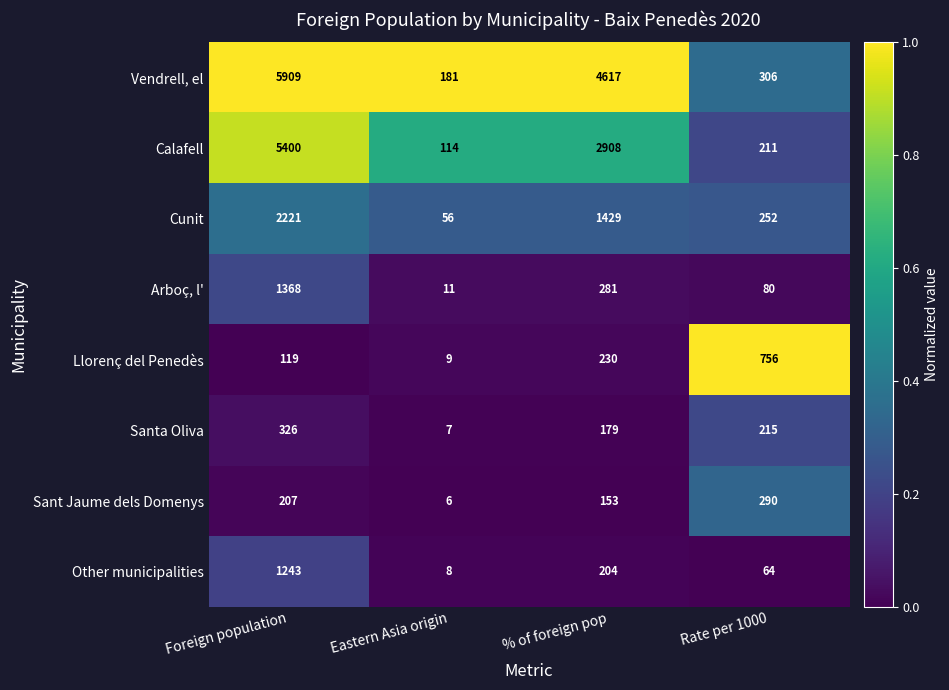

Which series has the largest range (max minus min)?

Vendrell, el